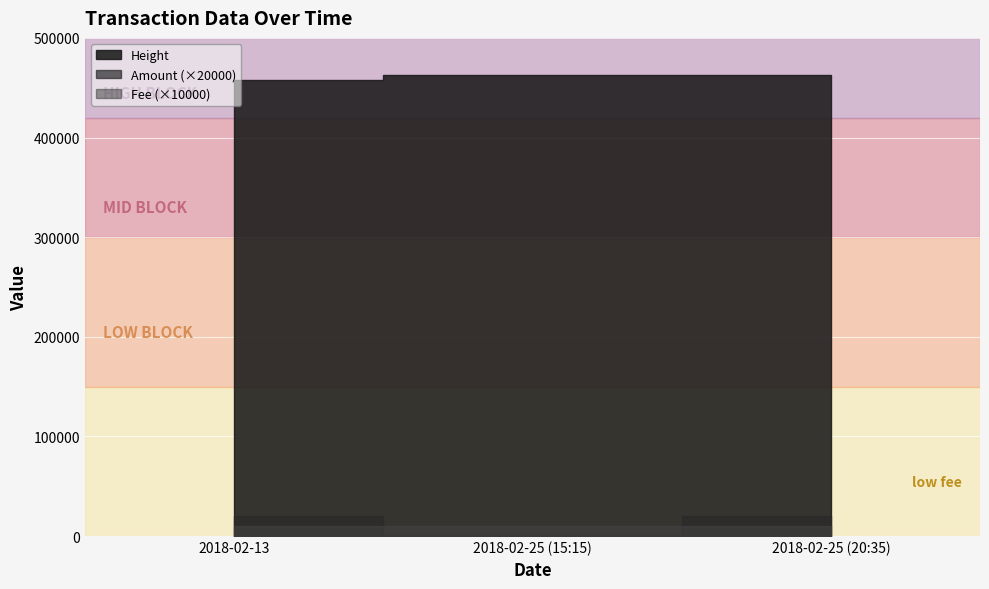

Reading left to right, what are all the values shown in this chart?

Height: 458183	462400	462479
Amount: 1	0	1
Fee: 1	1	1